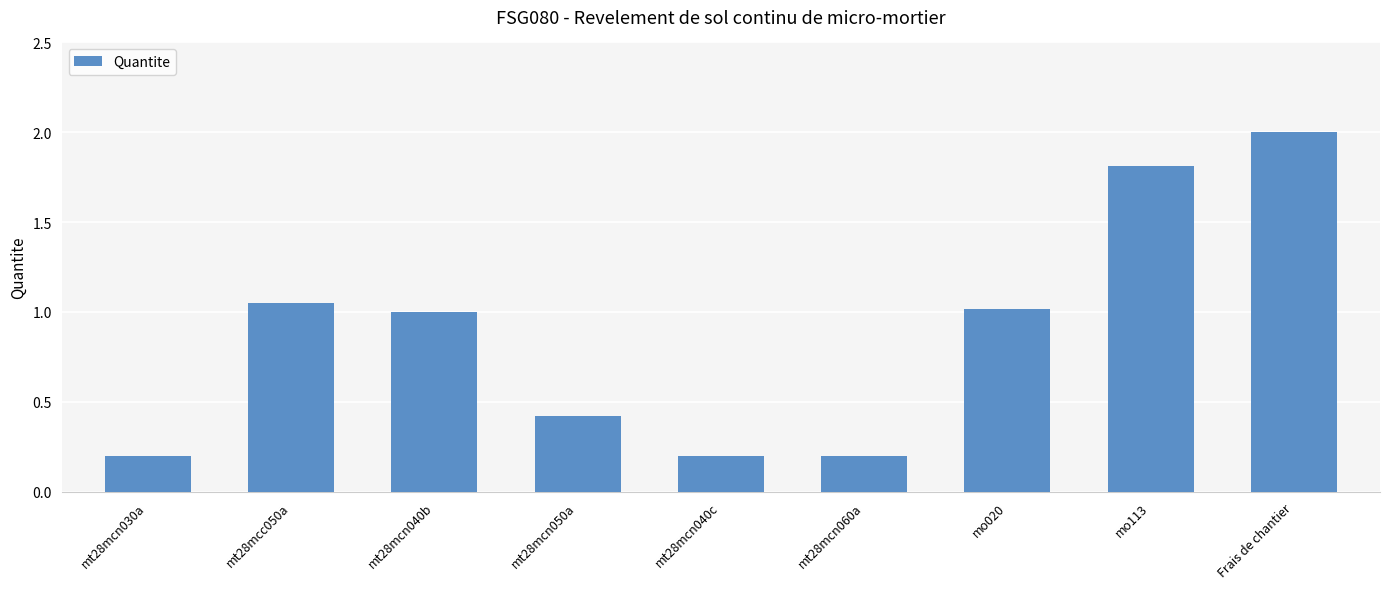

What is the label of the 5th bar from the right?

mt28mcn040c